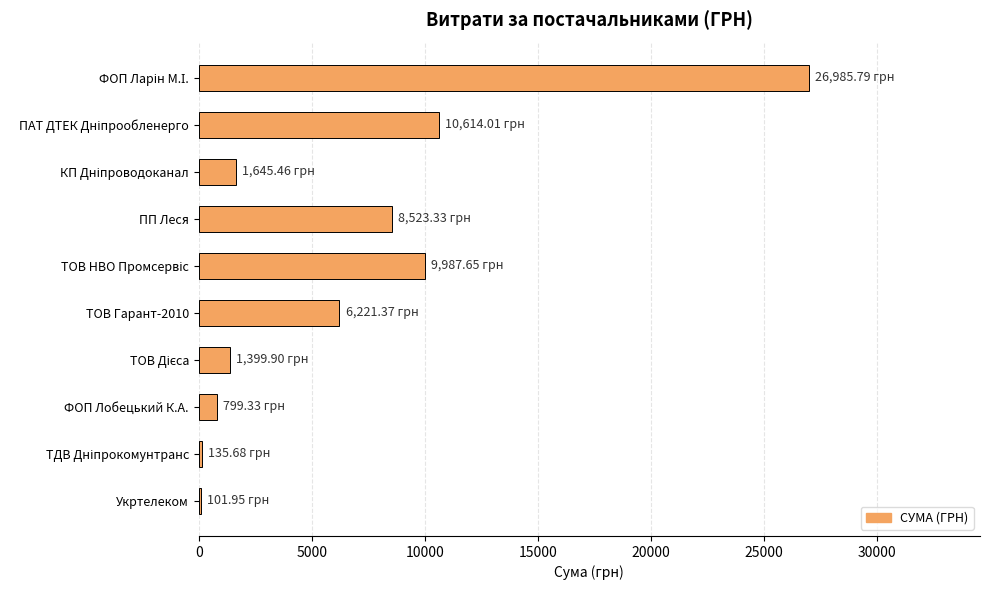

What is the sum of all values?

66414.5